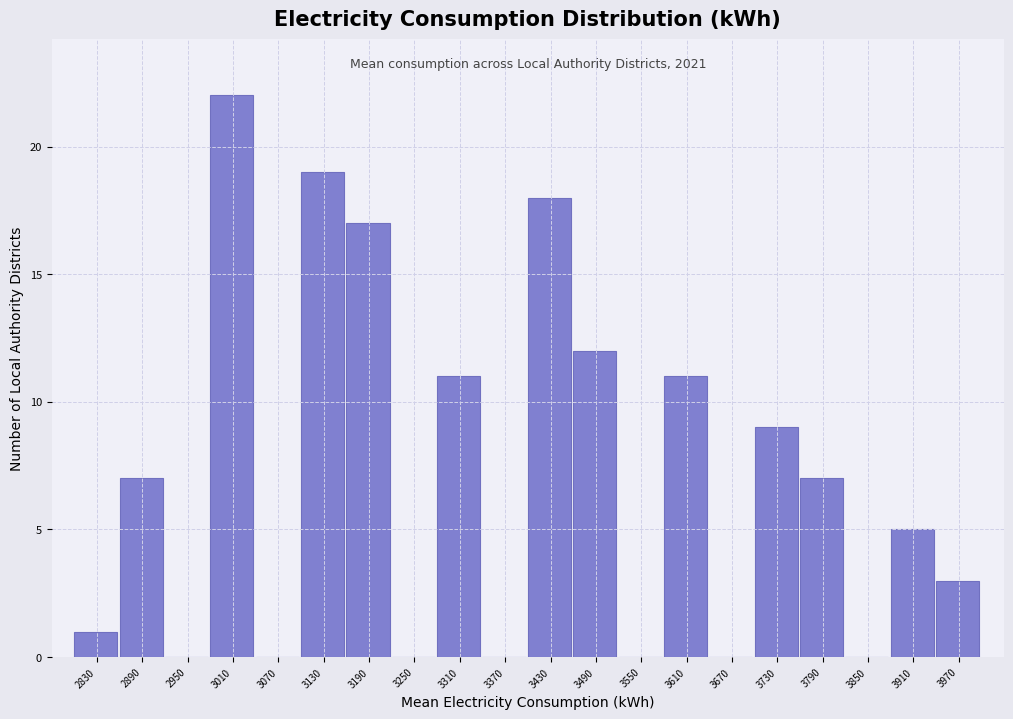

Which range on the x-axis has the tallest bar?

2980 to 3040